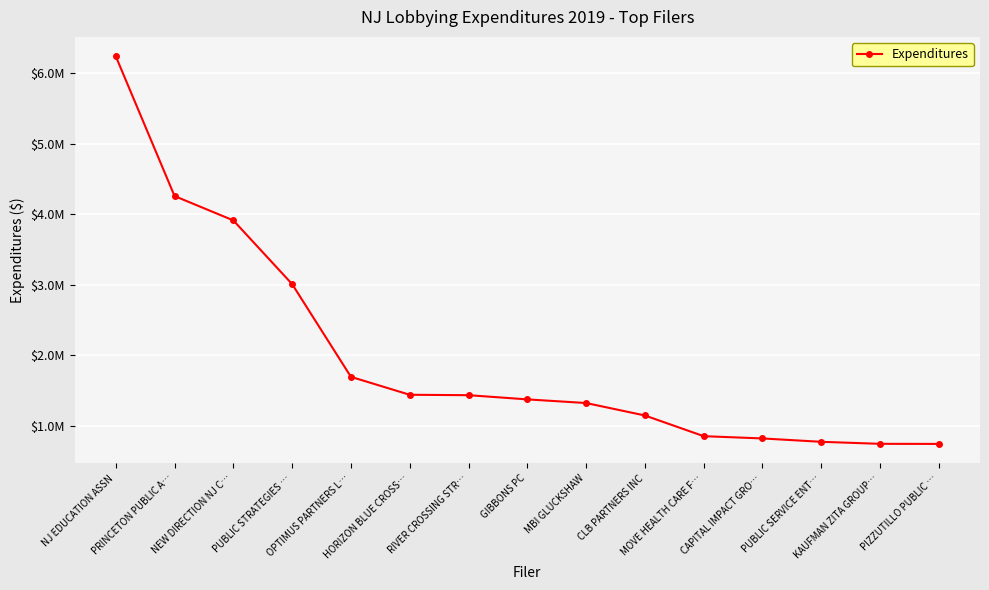

What is the difference between the second highest and second lowest values?

3515294.0